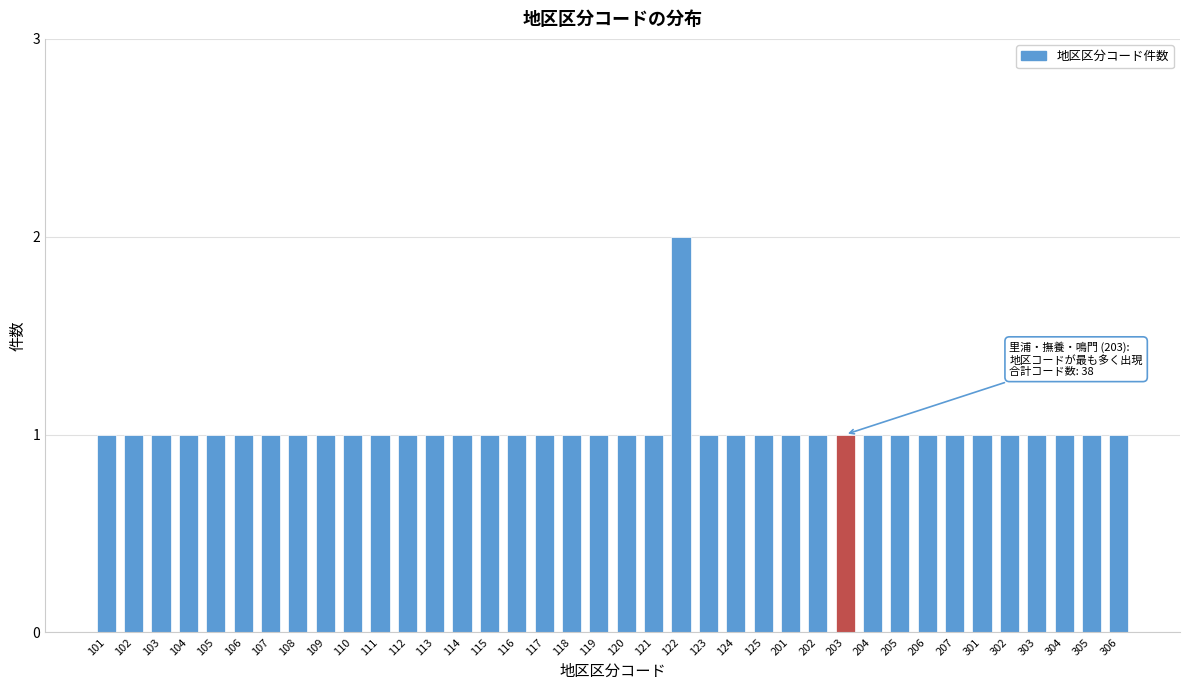

True or false: the data shows 1 at 302.

True